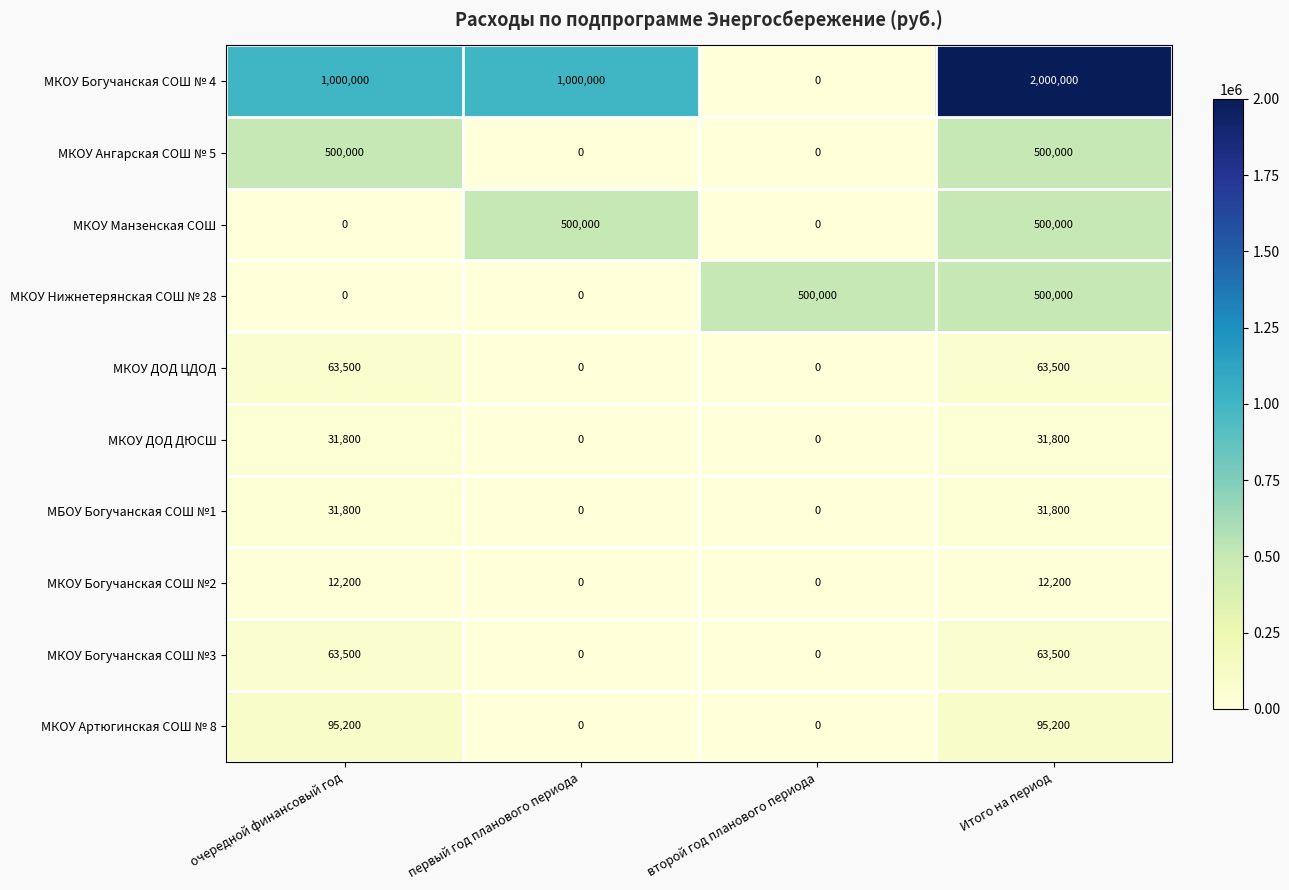

Which label corresponds to the largest value in the chart?

Итого на период